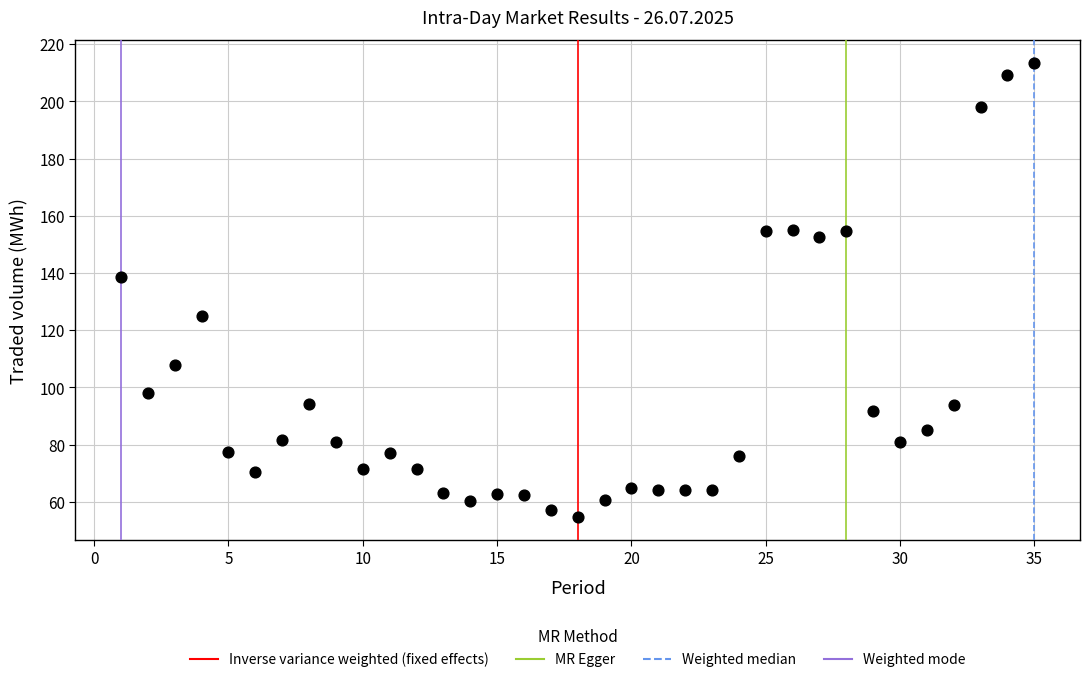

What is the range of X values (max minus min)?

34.0